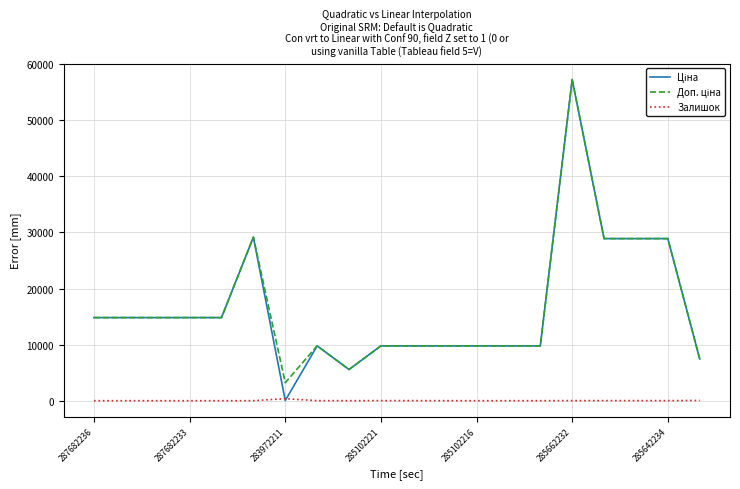

Does the chart have visible grid lines?

Yes